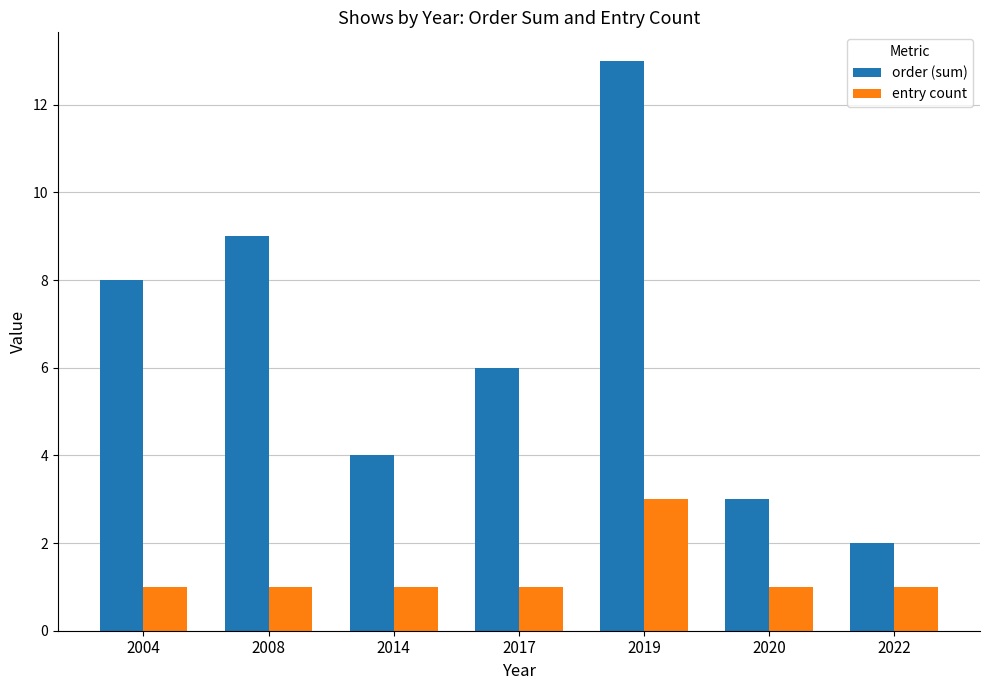

What value does the entry count series have at 2014?

1